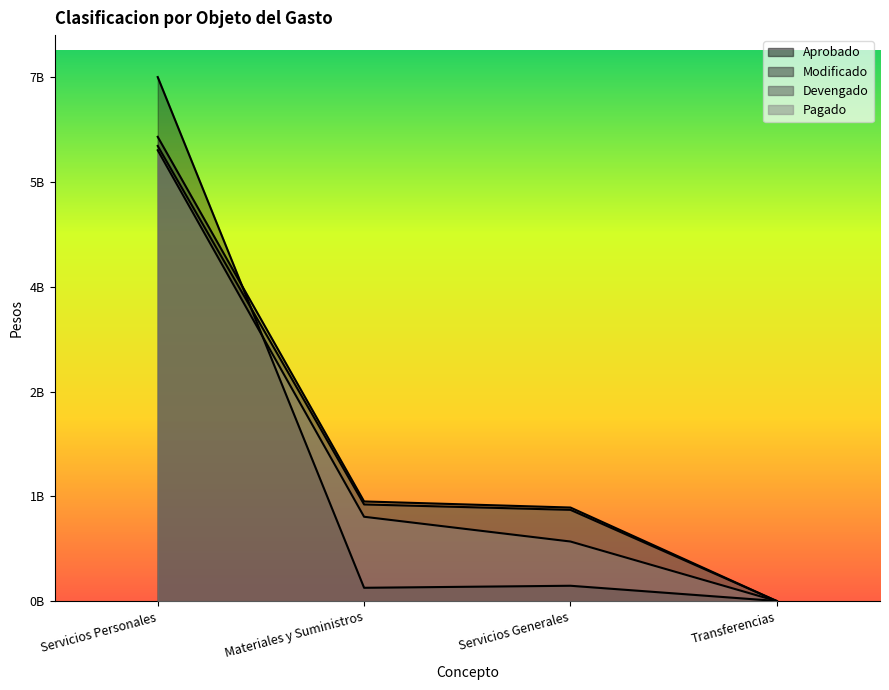

True or false: Modificado and Pagado intersect in this chart.

False